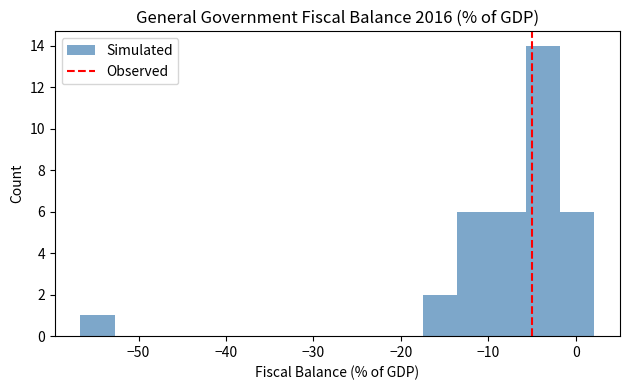

Around what value on the x-axis is the tallest bar? Give the approximate position of its centre, as read against the axis.

-4